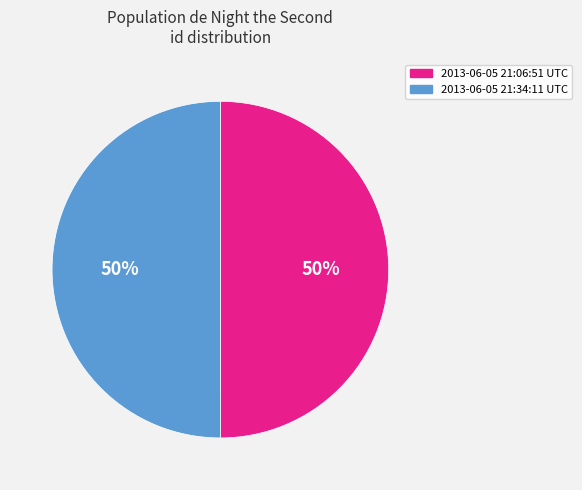

To the nearest percent, what portion does 2013-06-05 21:06:51 UTC represent?

50%